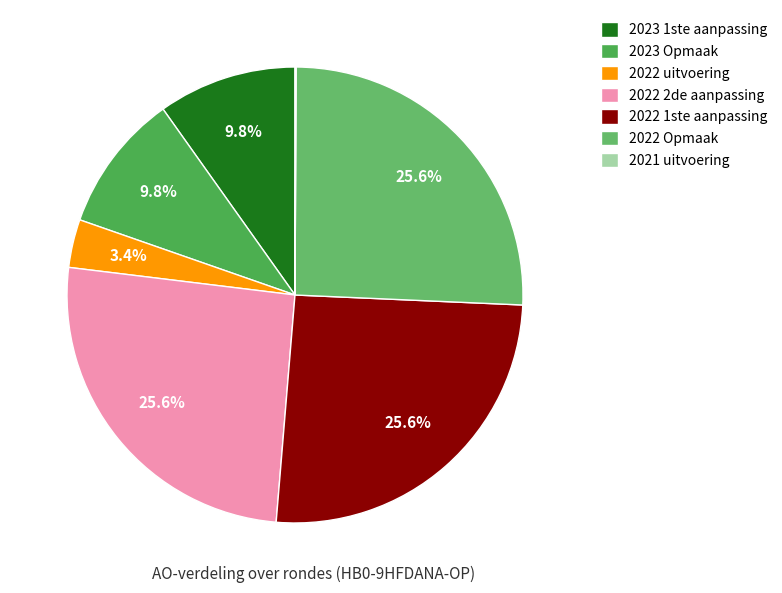

Which slice is the largest?

2022 2de aanpassing